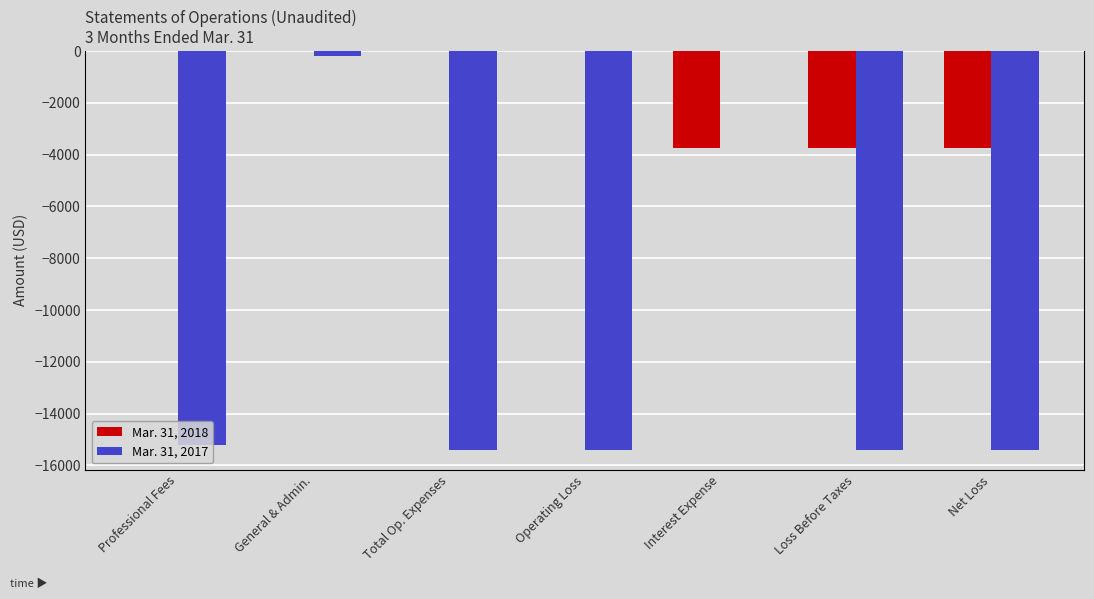

Reading right to left, what are all the values shown in this chart?

Mar. 31, 2018: Net Loss=-3726	Loss Before Taxes=-3726	Interest Expense=-3726	Operating Loss=0	Total Op. Expenses=0	General & Admin.=0	Professional Fees=0
Mar. 31, 2017: Net Loss=-15400	Loss Before Taxes=-15400	Interest Expense=0	Operating Loss=-15400	Total Op. Expenses=-15400	General & Admin.=-200	Professional Fees=-15200